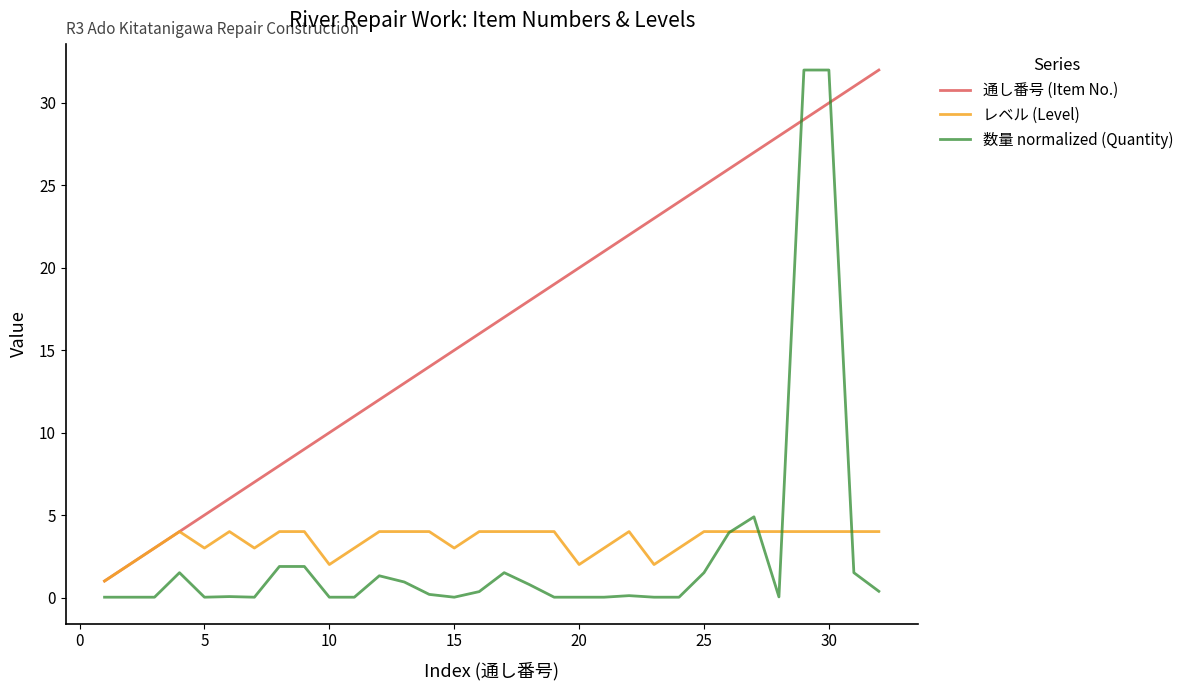

Which series has the largest total across all categories?

通し番号 (Item No.)